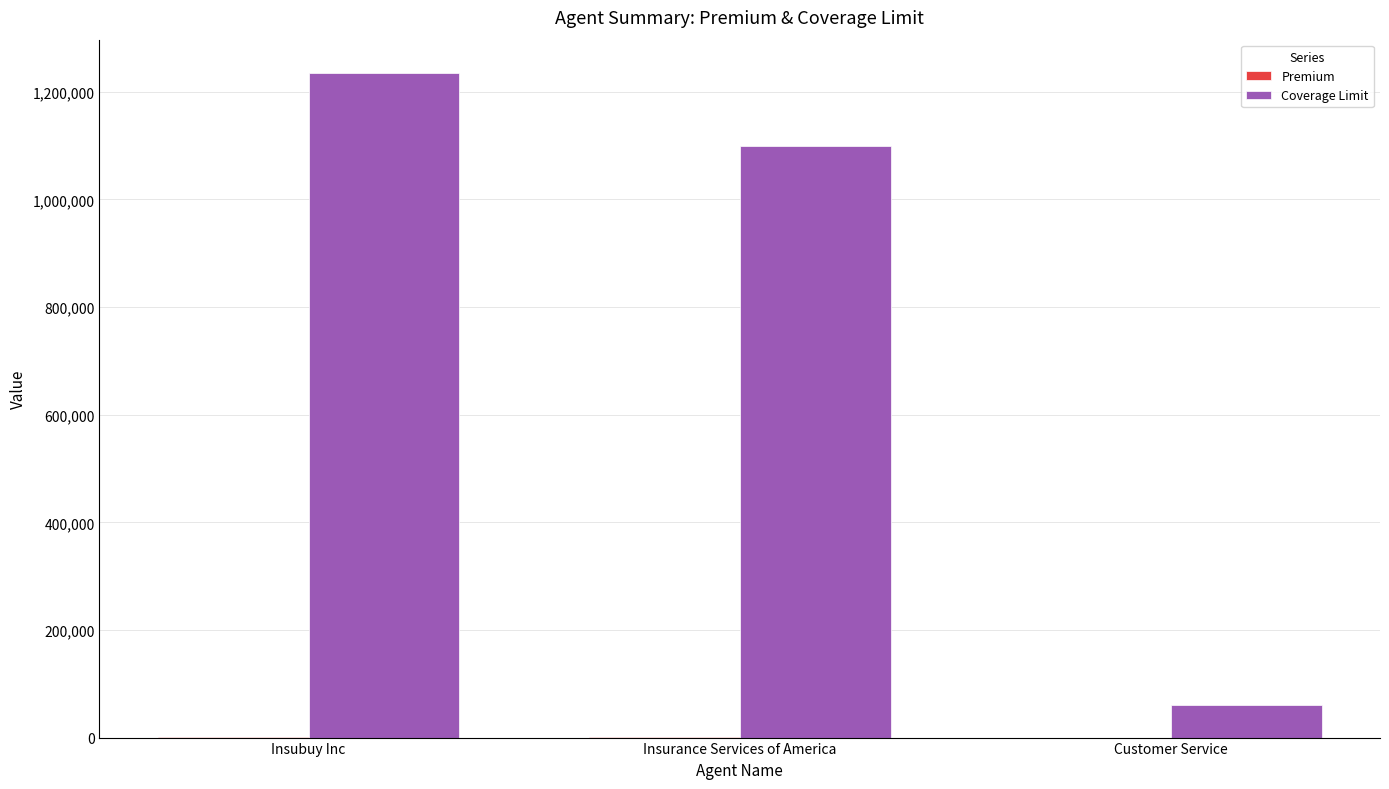

What is the maximum value for Coverage Limit?

1235000.0